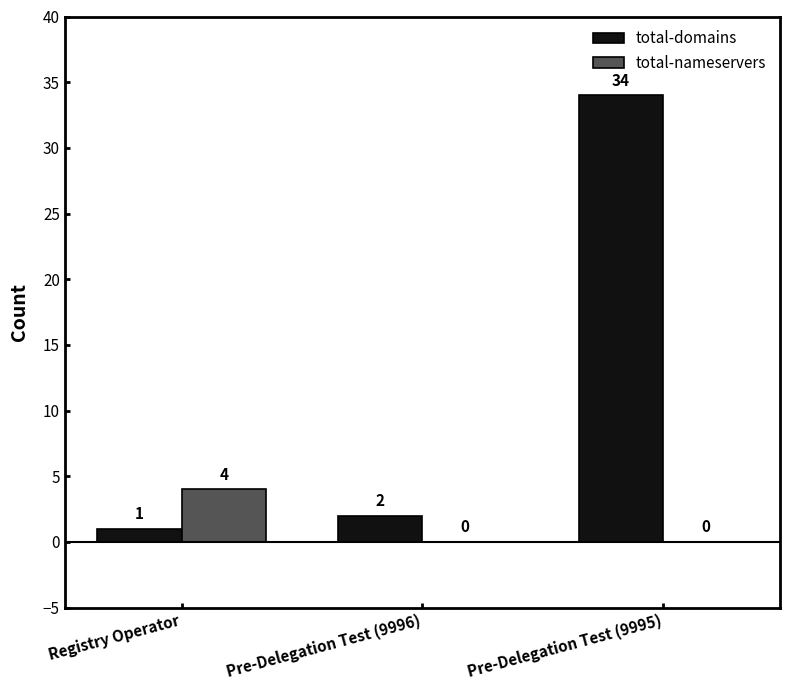

True or false: total-nameservers has a value of 2 at Pre-Delegation Test (9996).

False